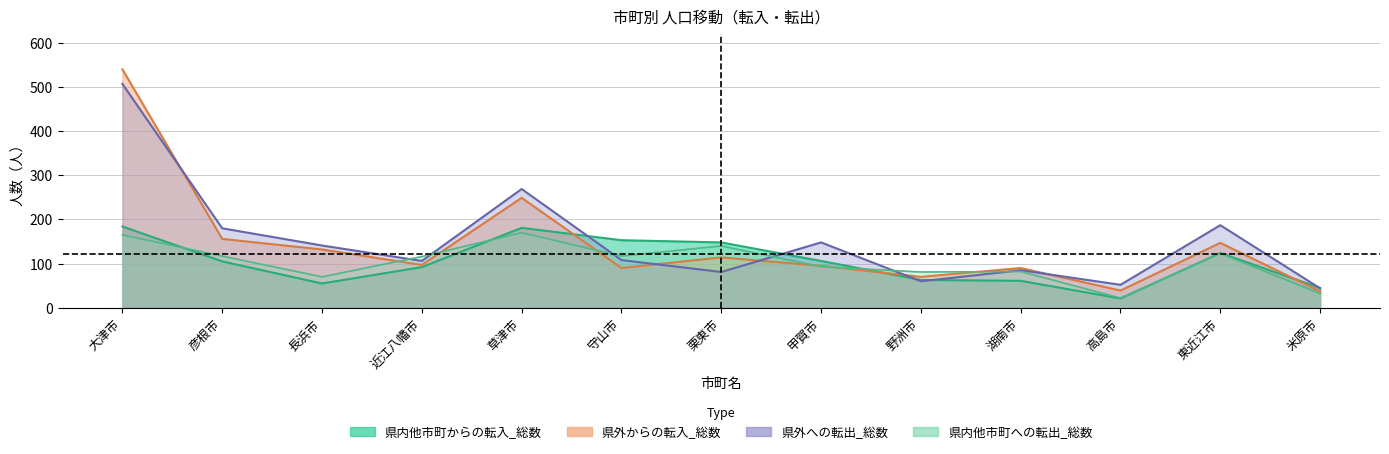

At which label is 県外からの転入_総数 closest to 288?

草津市